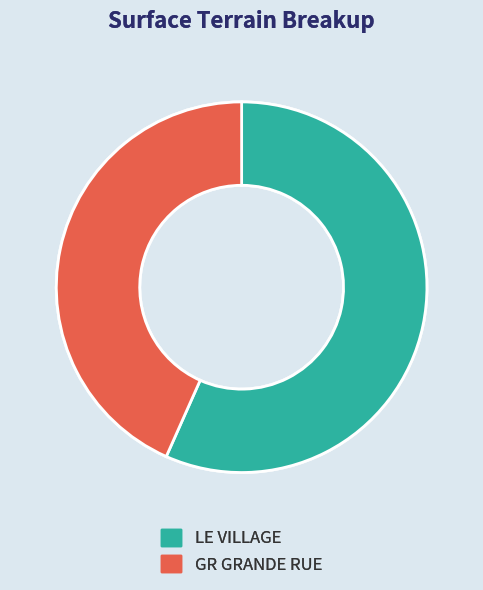

Which category accounts for the majority?

LE VILLAGE